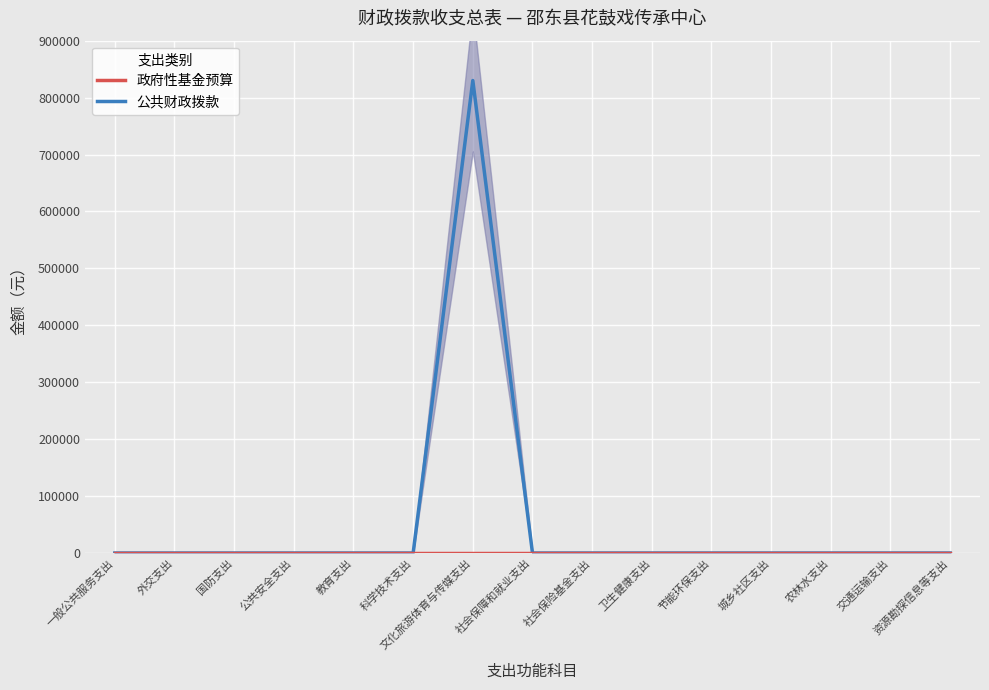

True or false: 政府性基金预算 and 公共财政拨款 cross at least once.

False